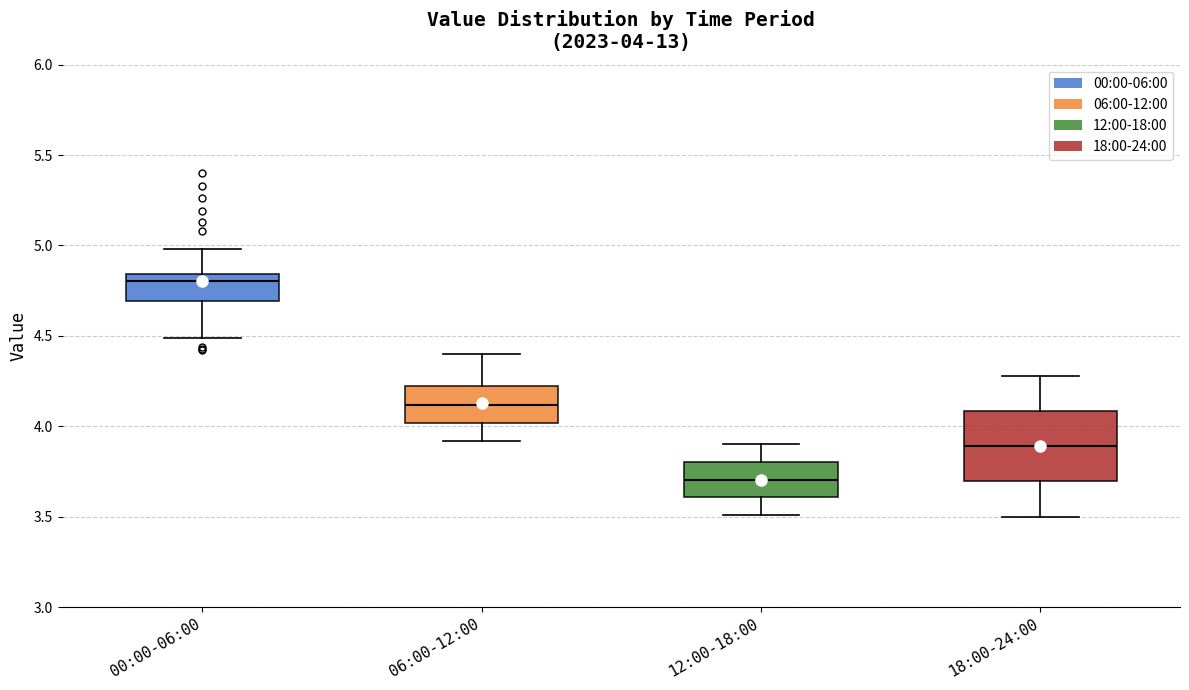

Which box has the lowest median line?

12:00-18:00